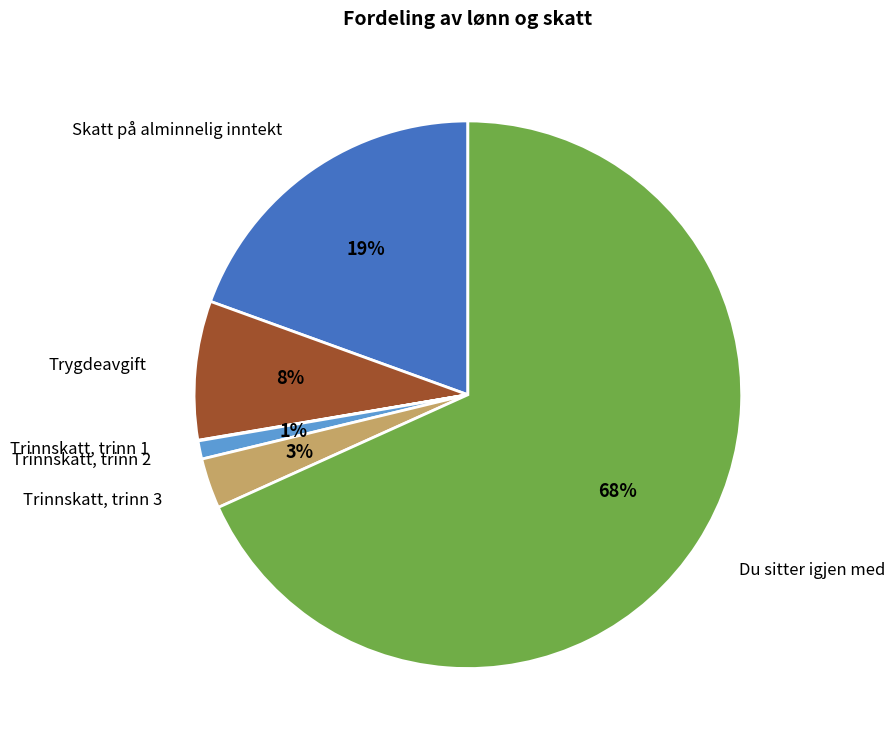

Which category accounts for the majority?

Du sitter igjen med